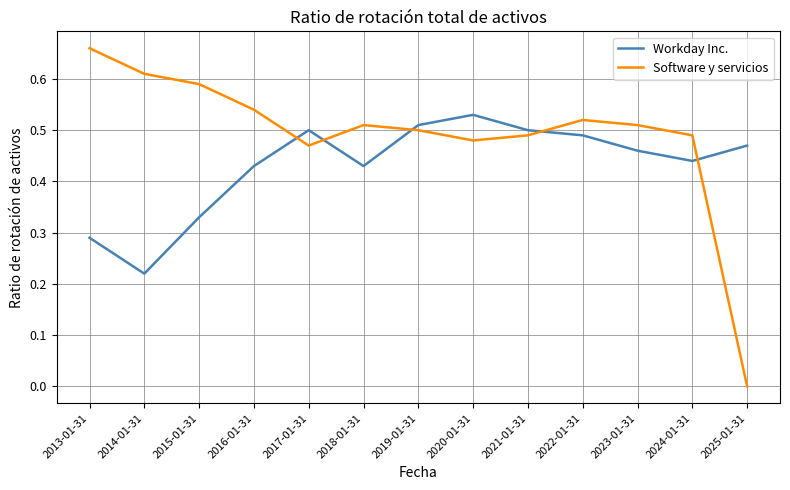

Is it true that Software y servicios equals 0.5 at 2019-01-31?

True